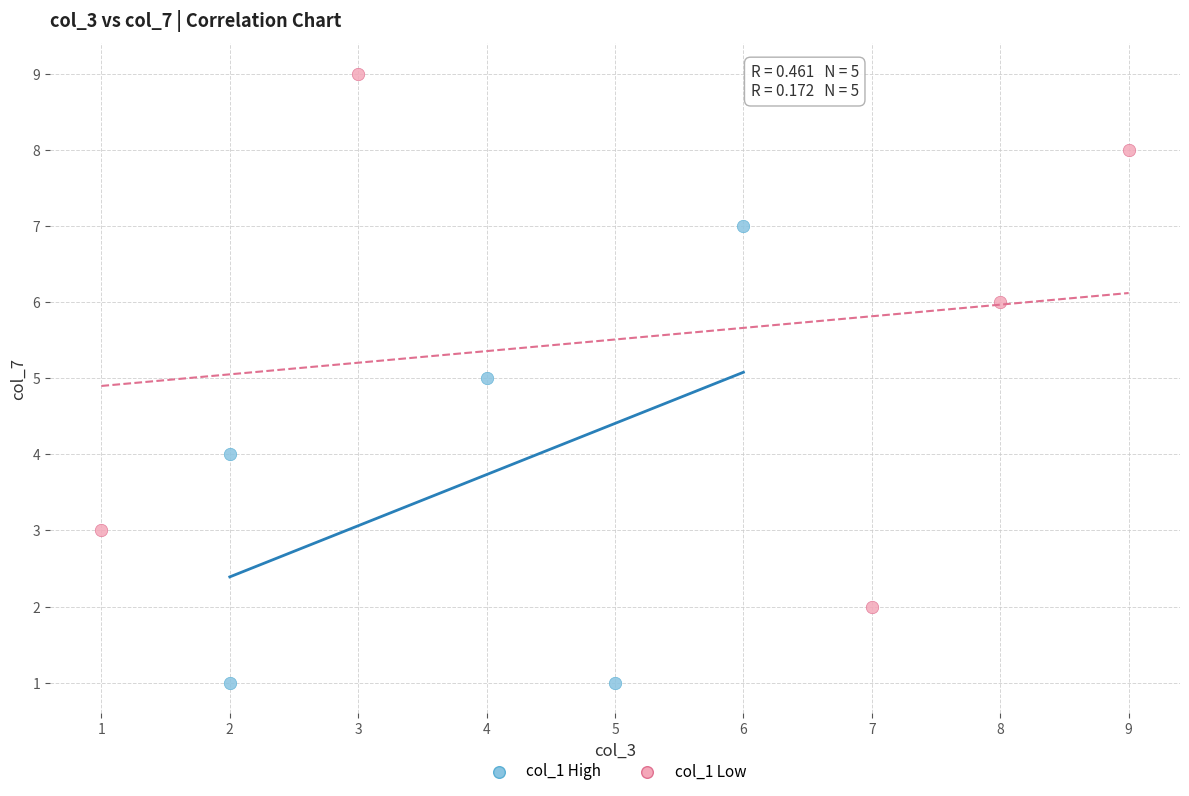

Which series reaches the minimum Y coordinate?

col_1 High